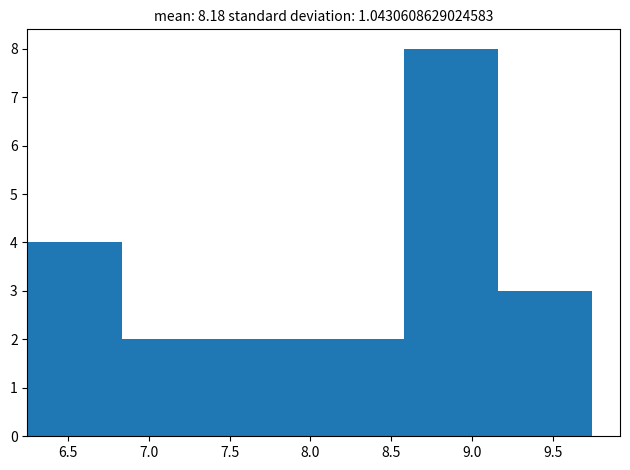

Which range on the x-axis has the tallest bar?

8.60 to 9.15